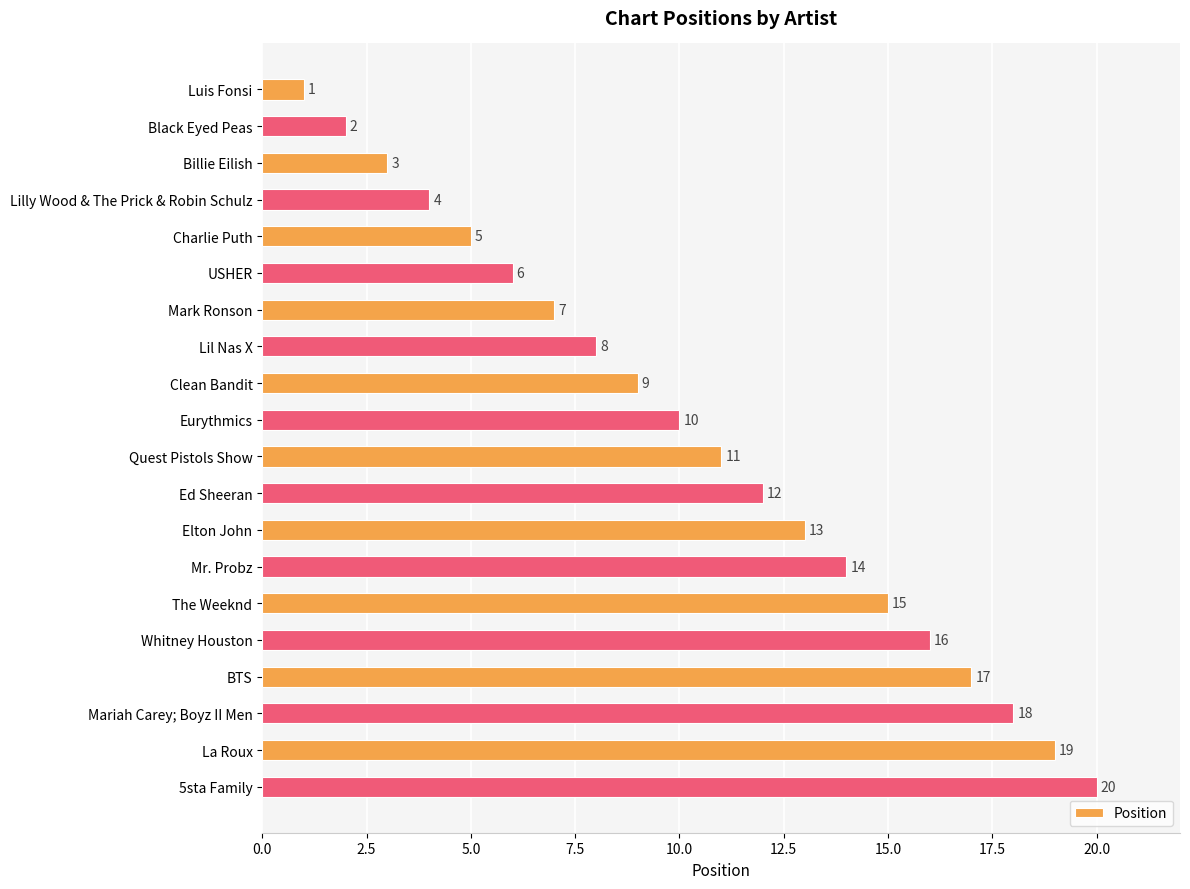

At which label is the value closest to 10?

Eurythmics